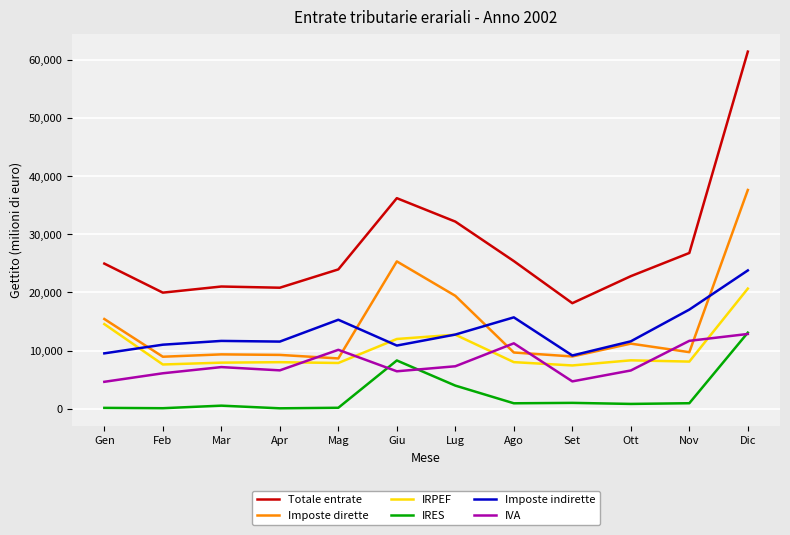

How many distinct data groups are displayed?

6